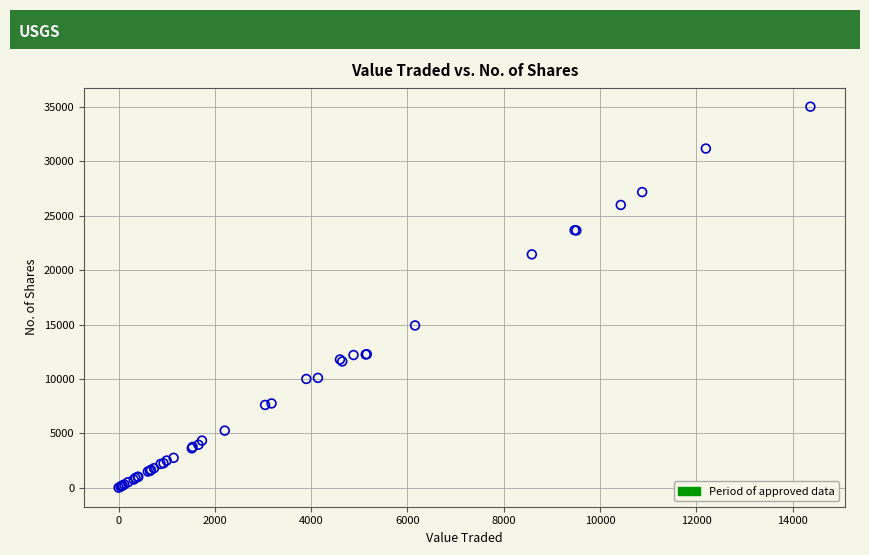

What Y value in the scatter plot is closest to 17521?

14920